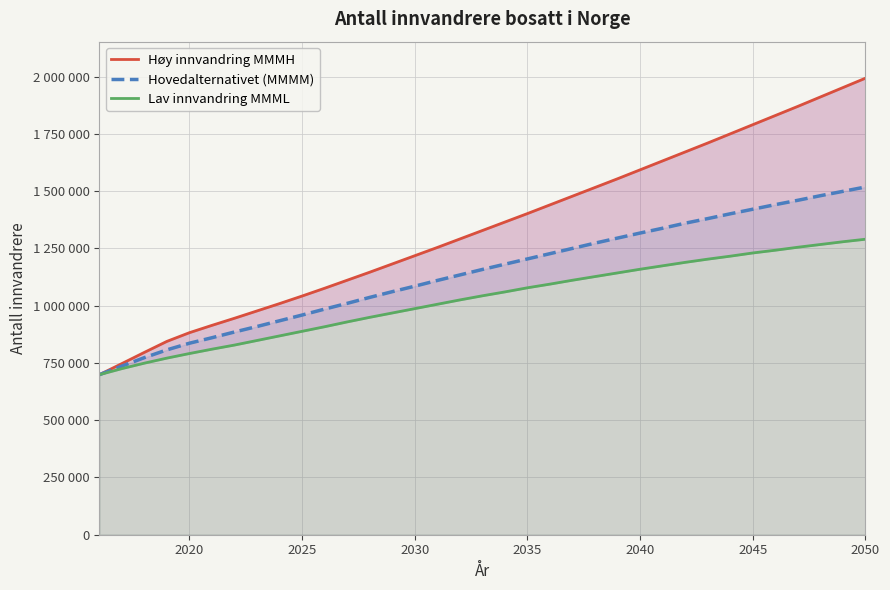

At which category is the sum across all series the highest?

2050